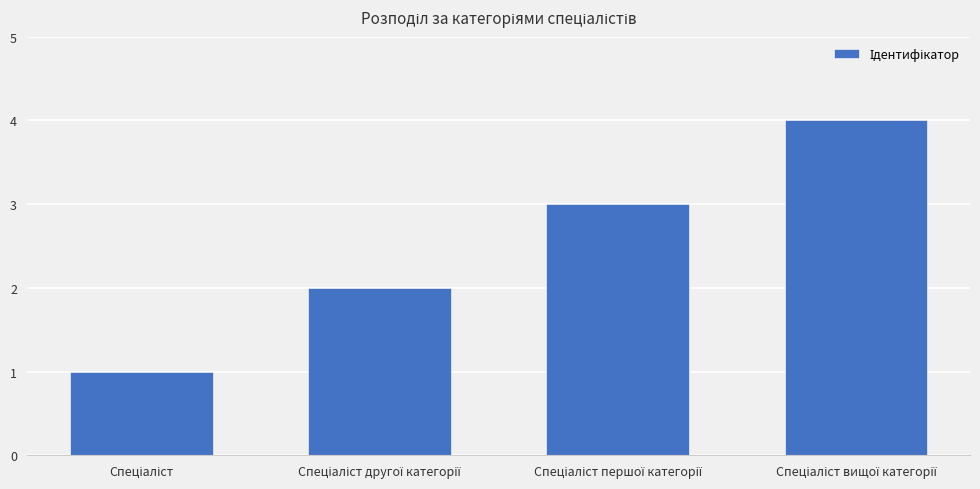

What is the maximum value shown in the chart?

4